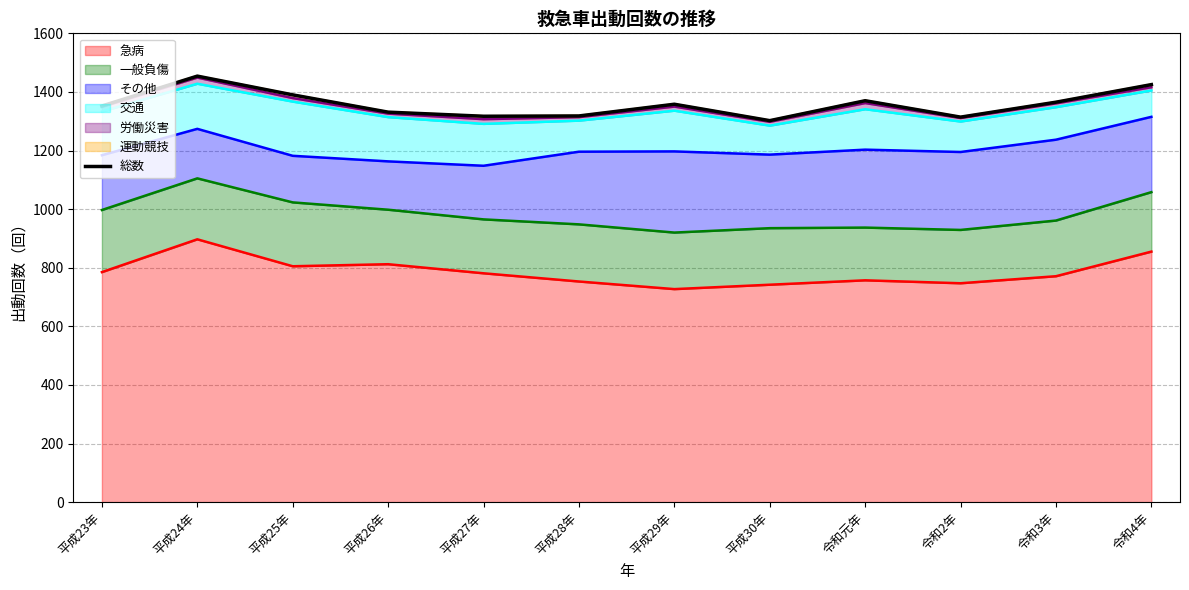

What is the maximum value for 急病?

897